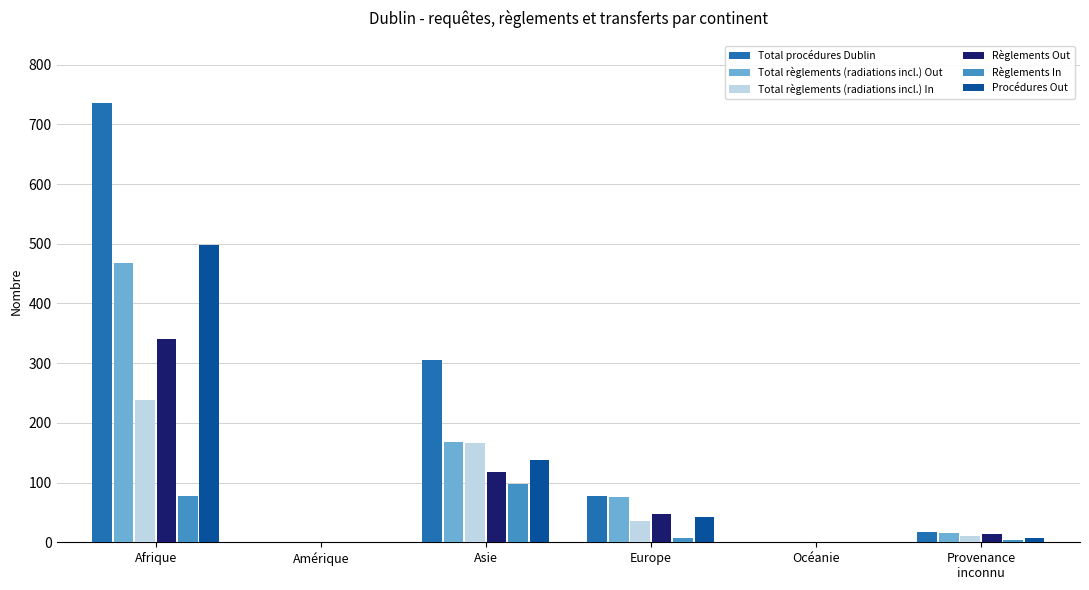

The Règlements In series shows 98 at Asie. True or false?

True